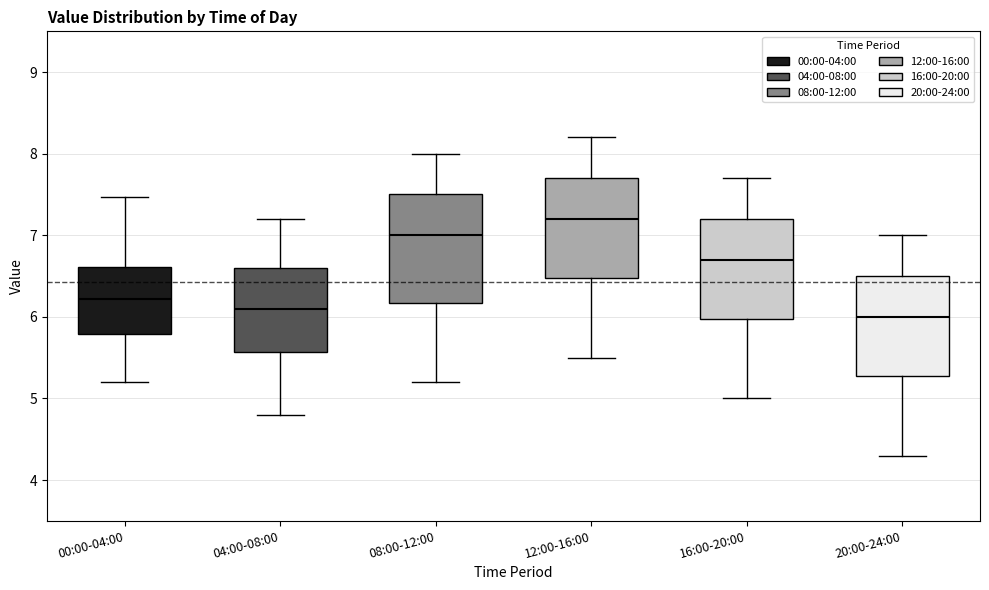

Reading left to right, read every box against the y-axis: the position of its median line, the range the box covers, and the ends of its whiskers. The values are not printed on the chart, so give them approximately, as read against the axis.

00:00-04:00: median 6.2, box 5.8 to 6.6, whiskers 5.2 to 7.5
04:00-08:00: median 6.1, box 5.6 to 6.6, whiskers 4.8 to 7.2
08:00-12:00: median 7.0, box 6.2 to 7.5, whiskers 5.2 to 8.0
12:00-16:00: median 7.2, box 6.5 to 7.7, whiskers 5.5 to 8.2
16:00-20:00: median 6.7, box 6.0 to 7.2, whiskers 5.0 to 7.7
20:00-24:00: median 6.0, box 5.3 to 6.5, whiskers 4.3 to 7.0